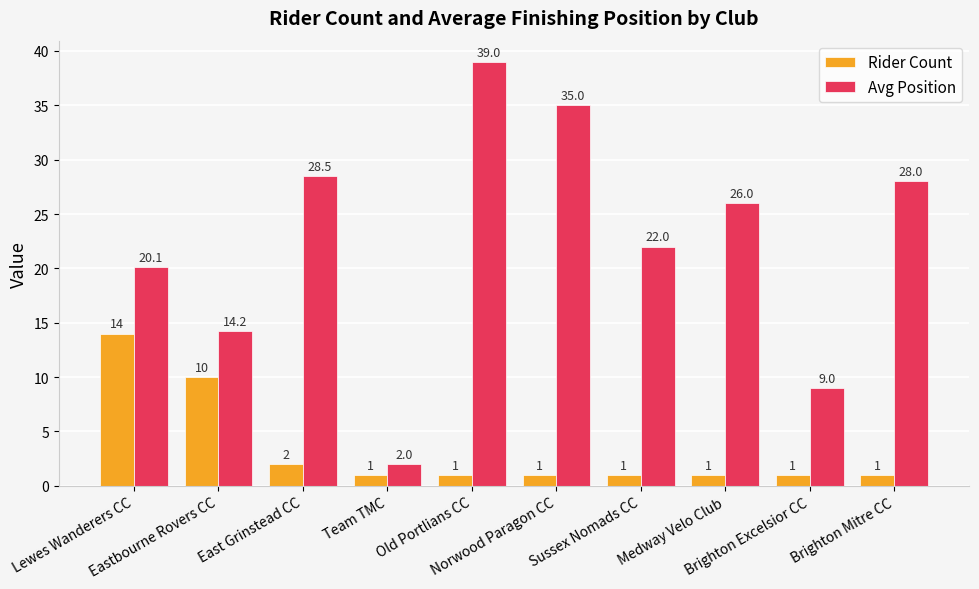

What is the maximum value for Avg Position?

39.0